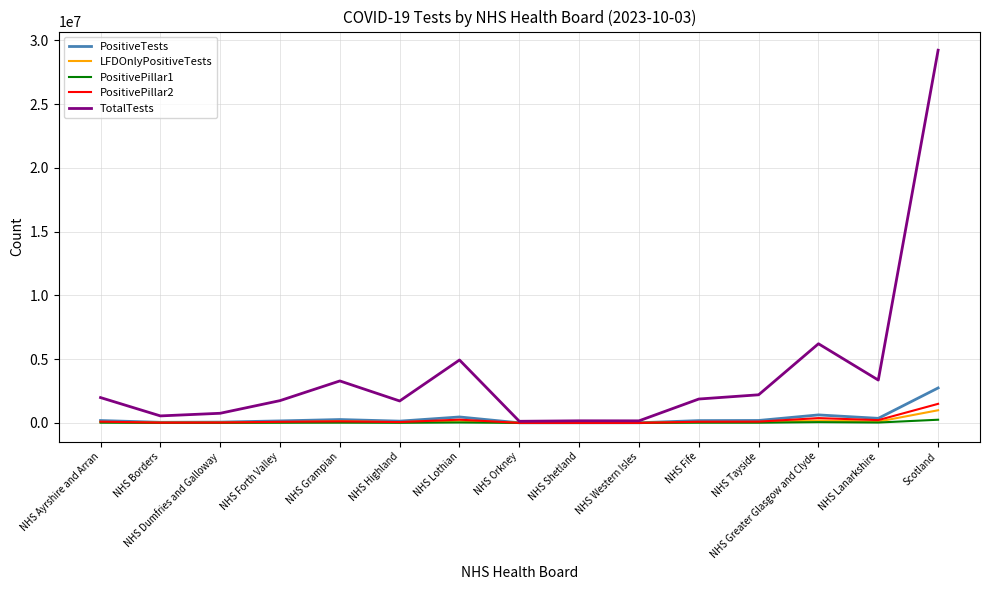

What is the maximum value for LFDOnlyPositiveTests?

994929